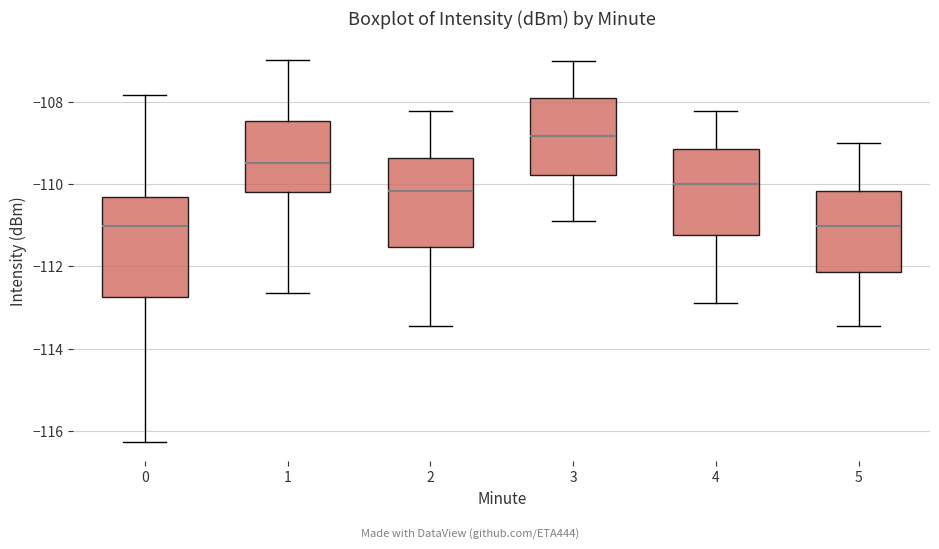

Reading left to right, transcribe this box plot: for each box, give where its median line is, the range the box spans, and where its two whiskers end, as read against the y-axis. The values are not printed on the chart, so give them approximately, as read against the axis.

0: median -111.0, box -112.8 to -110.4, whiskers -116.2 to -107.8
1: median -109.4, box -110.2 to -108.4, whiskers -112.6 to -107.0
2: median -110.2, box -111.6 to -109.4, whiskers -113.4 to -108.2
3: median -108.8, box -109.8 to -108.0, whiskers -111.0 to -107.0
4: median -110.0, box -111.2 to -109.2, whiskers -112.8 to -108.2
5: median -111.0, box -112.2 to -110.2, whiskers -113.4 to -109.0